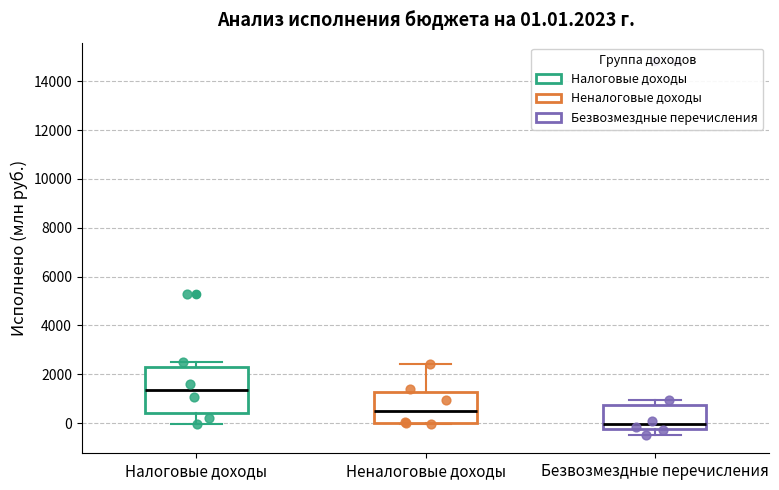

Which box has the lowest median line?

Безвозмездные перечисления